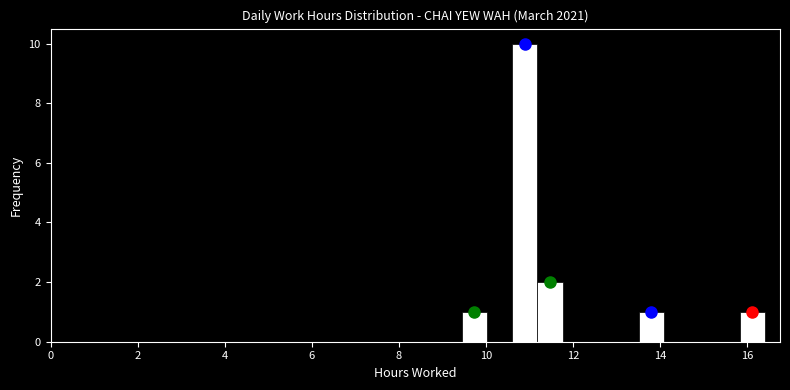

Read against the x-axis, roughly where is the centre of the tallest bar?

10.8